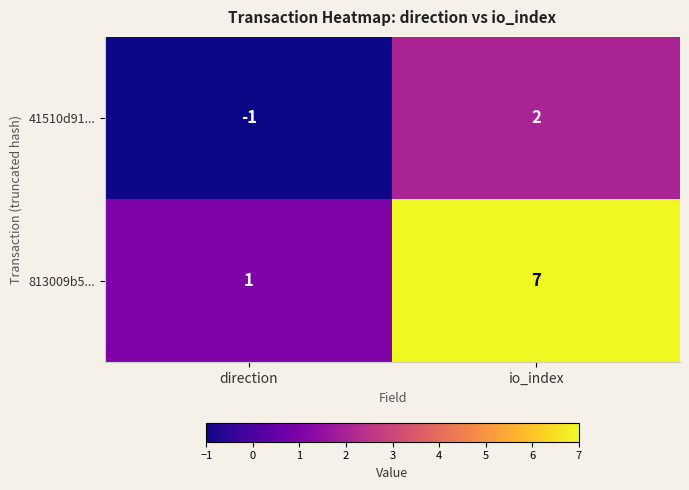

What is the minimum value shown in the chart?

-1